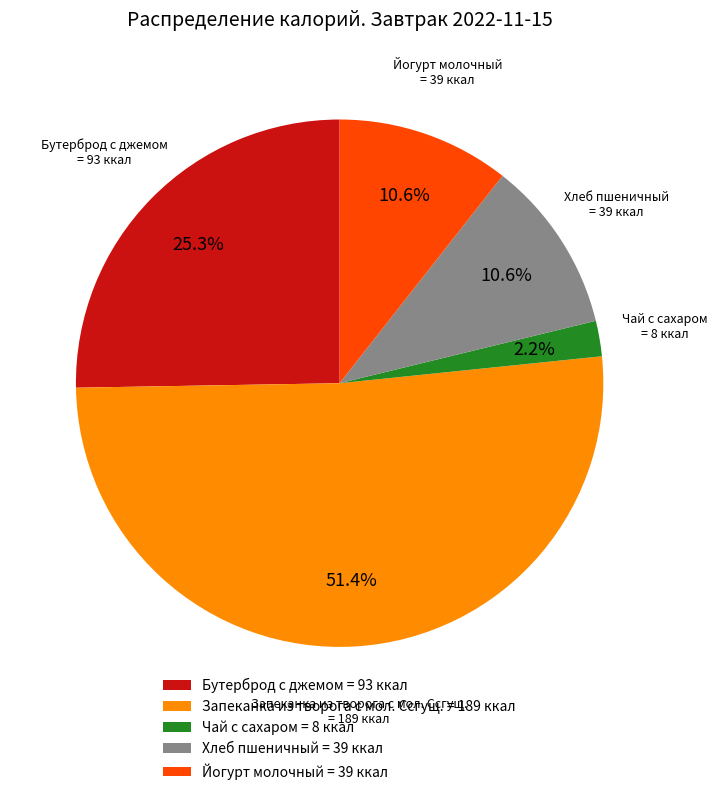

Does Запеканка из творога с мол. Ссгущ. represent more than half of the total?

Yes